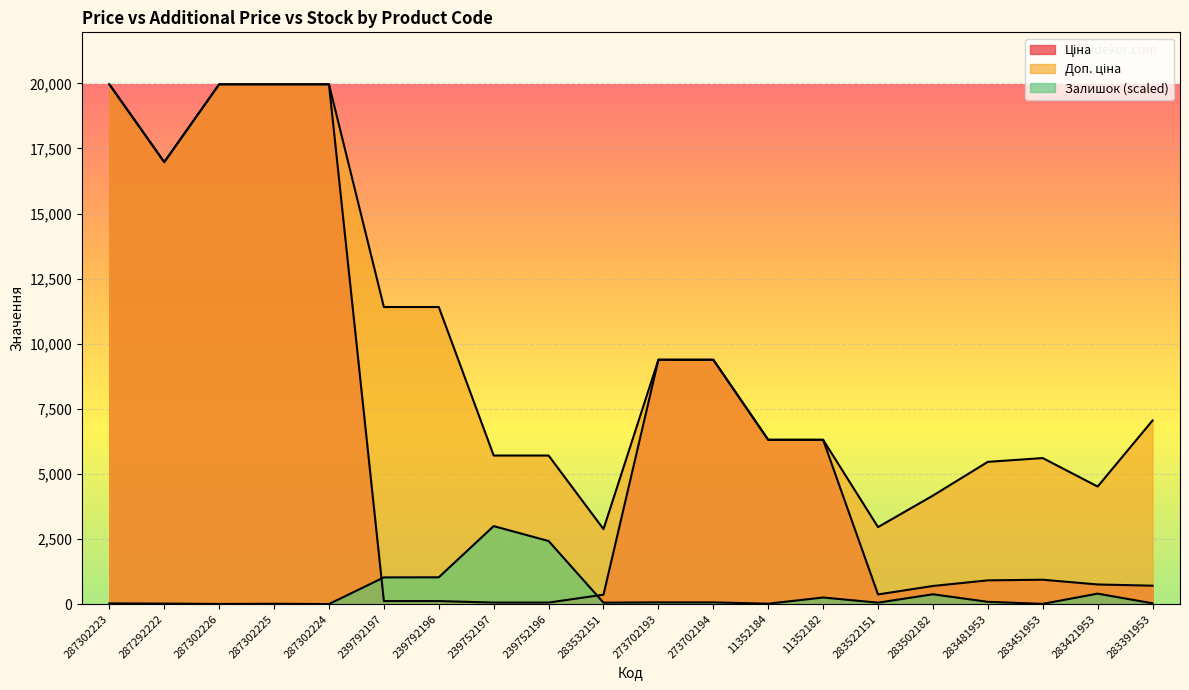

Between 239752197 and 287302224, which is larger?

287302224